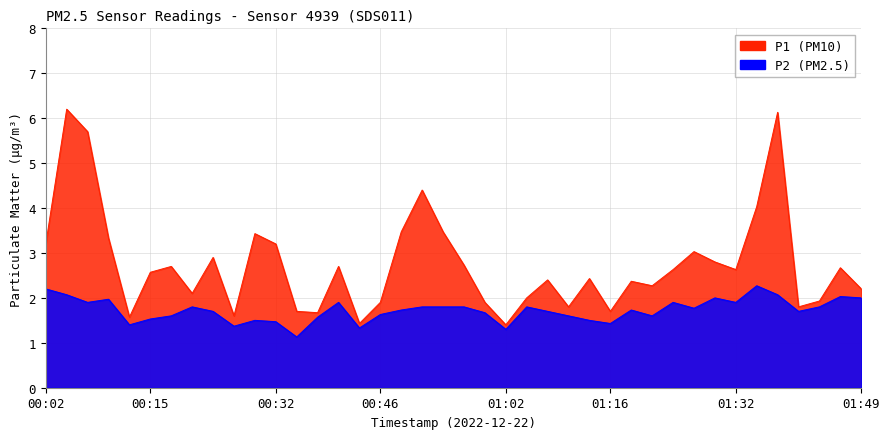

Which label corresponds to the smallest value in the chart?

00:35